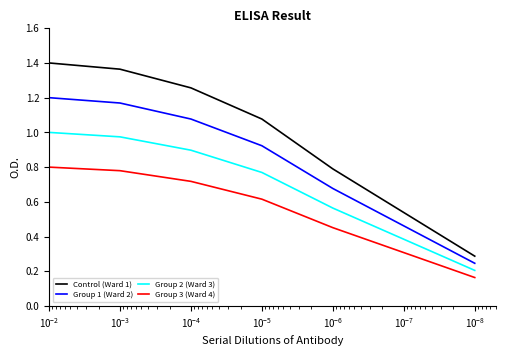

True or false: Group 3 (Ward 4) has more than 0 points higher than both neighbors.

False